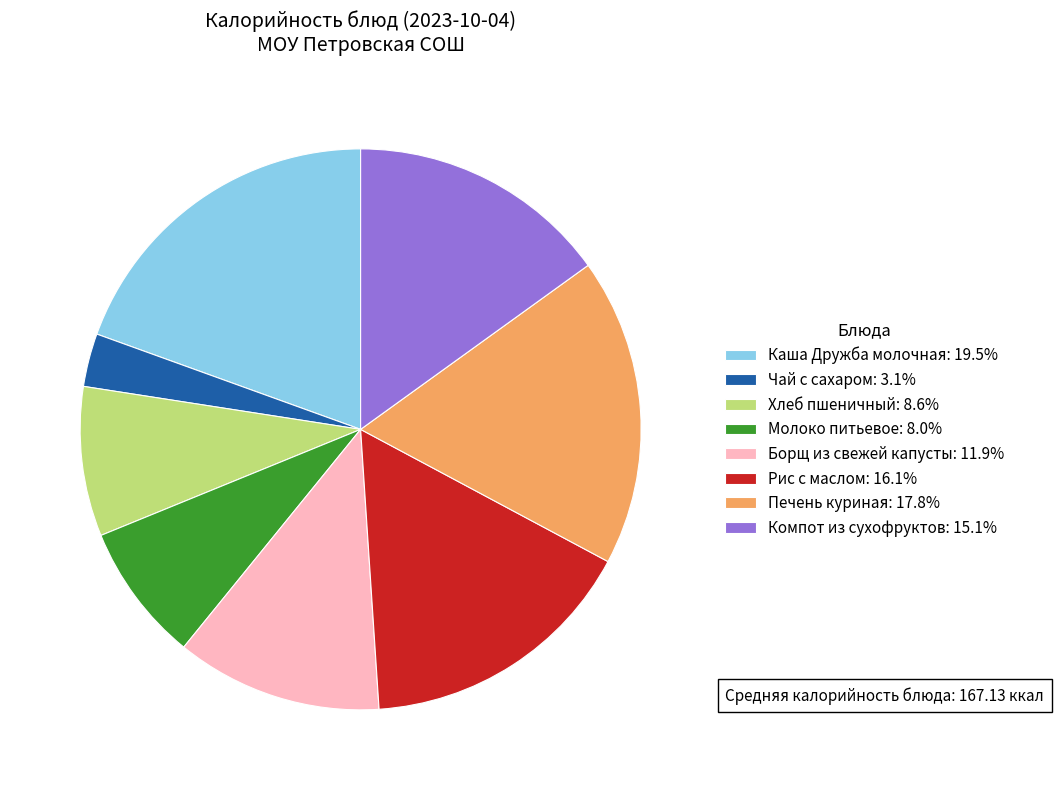

Combined, do Компот из сухофруктов: 15.1% and Каша Дружба молочная: 19.5% account for over 50%?

No